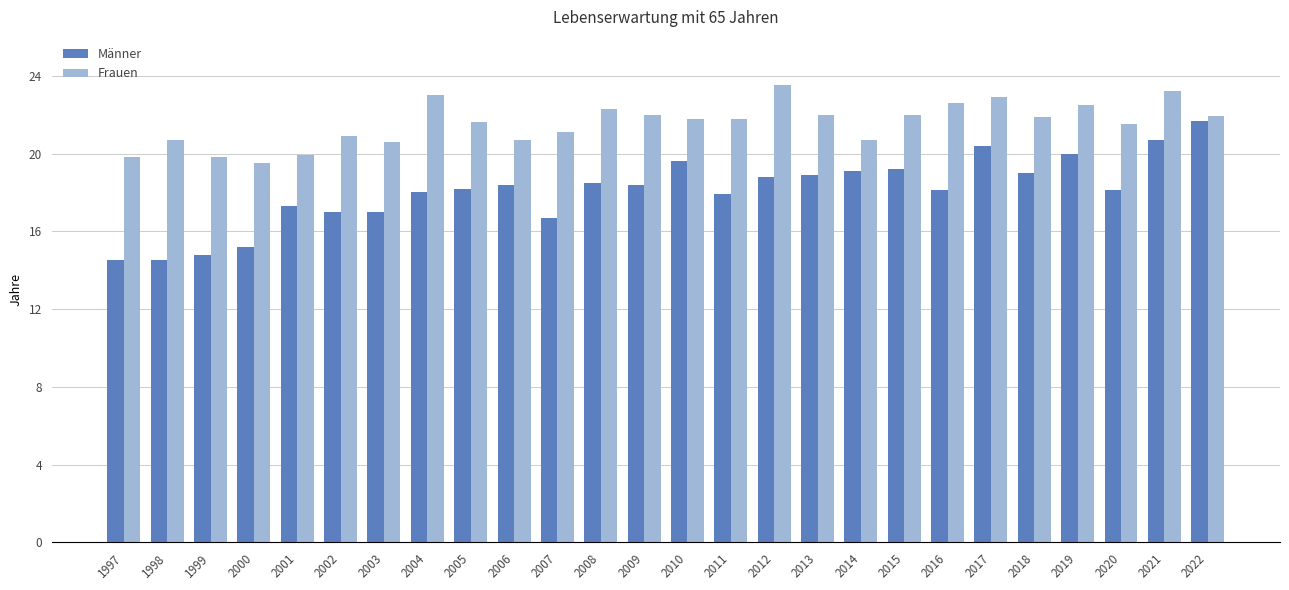

Rank the series at 2017 from lowest to highest value.

Männer, Frauen